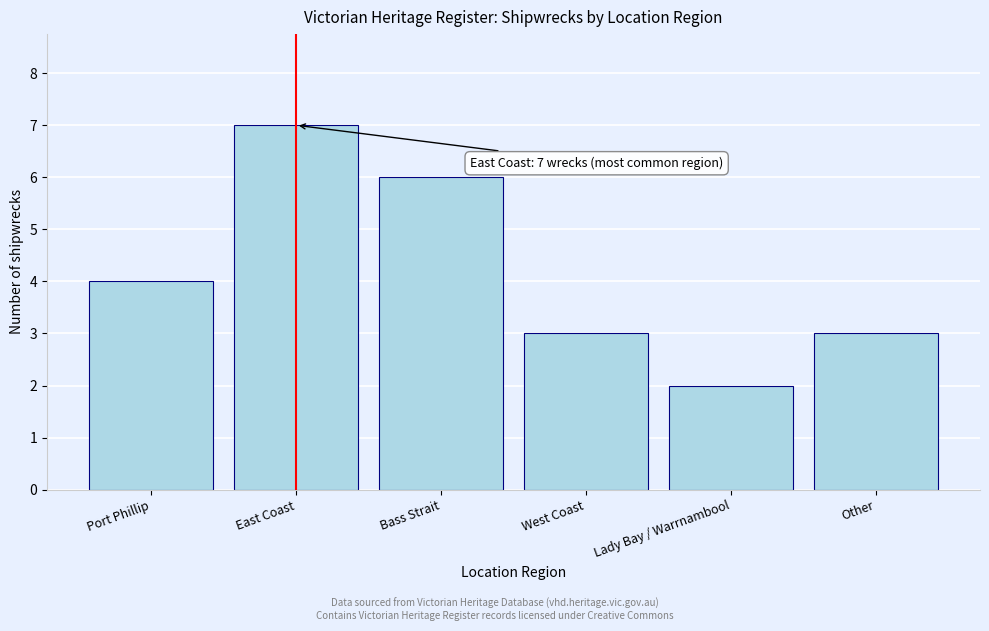

Reading left to right, what are all the values shown in this chart?

4	7	6	3	2	3